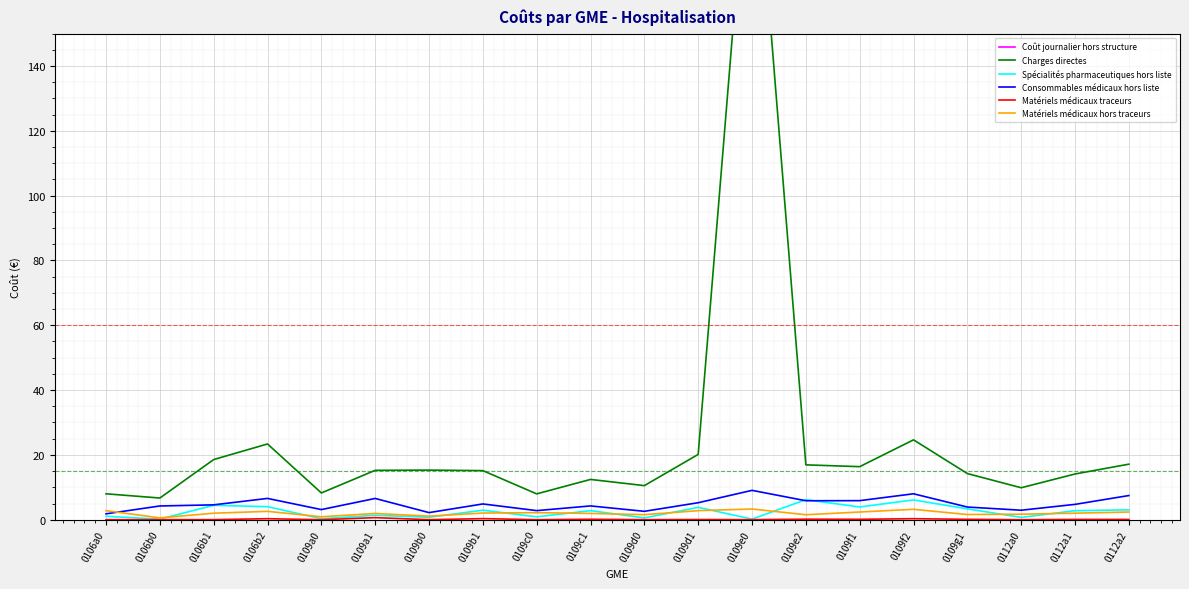

What is the spread (max minus min) of values at 0112a1?

261.3